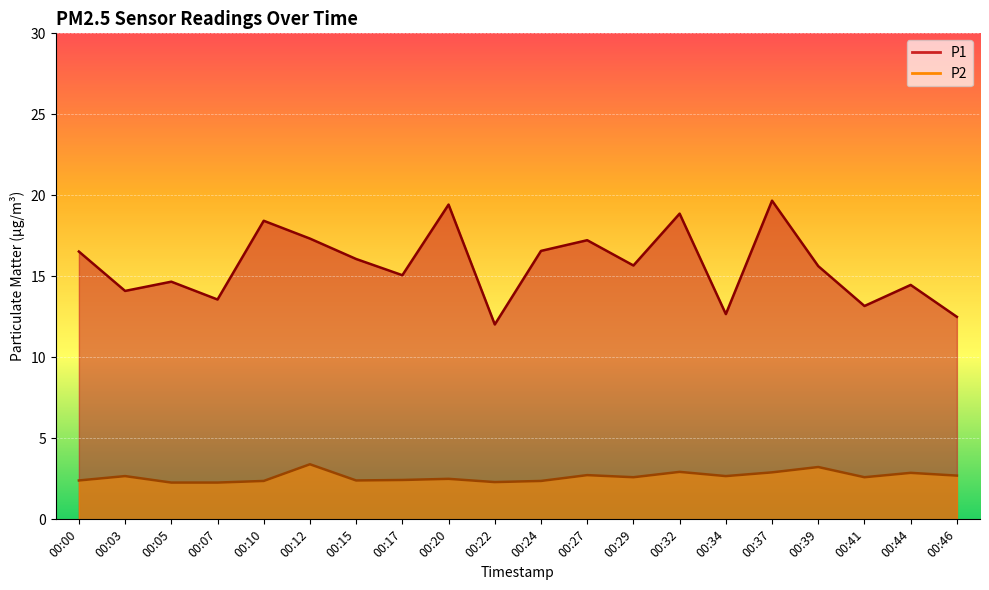

At which category does P1 reach its first local peak?

00:05